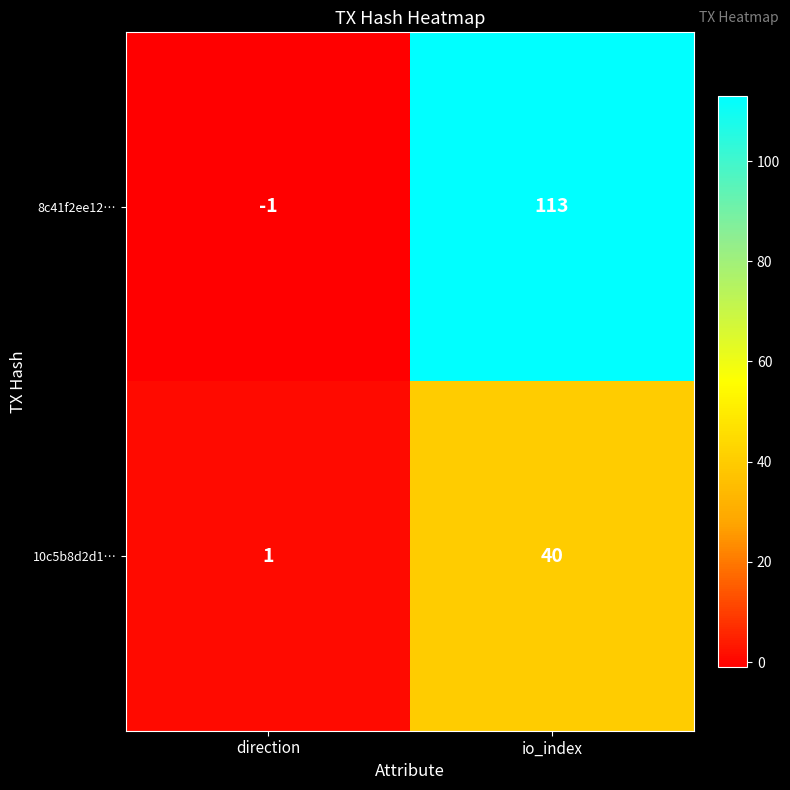

What is the difference between the maximum and minimum values in the 8c41f2ee12… series?

114